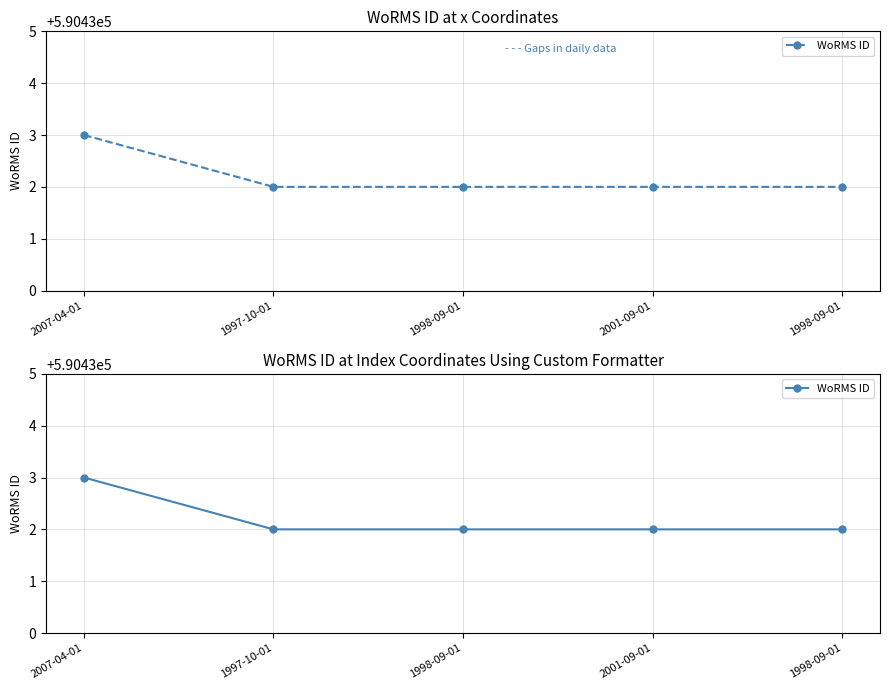

Rank the categories by value from lowest to highest.

1997-10-01, 1998-09-01, 2001-09-01, 1998-09-01, 2007-04-01